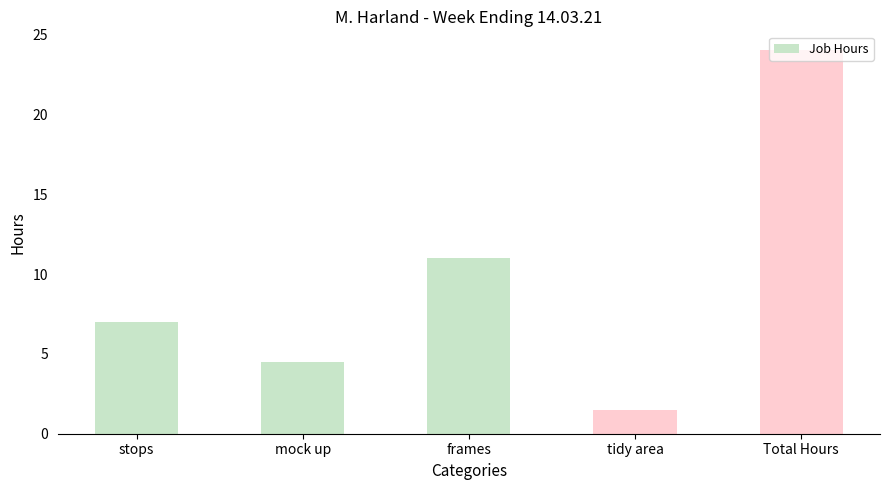

List the labels in order of value, smallest first.

tidy area, mock up, stops, frames, Total Hours